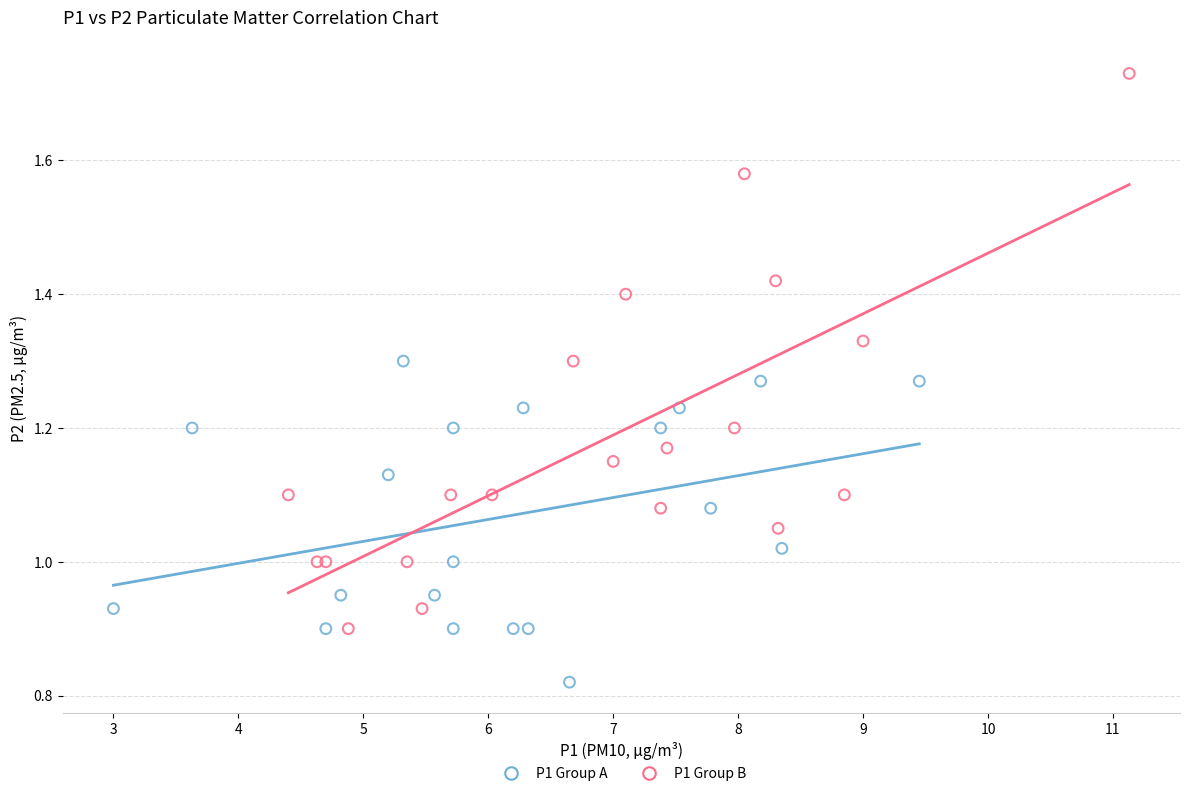

Which series contains the highest Y value?

P1 Group B